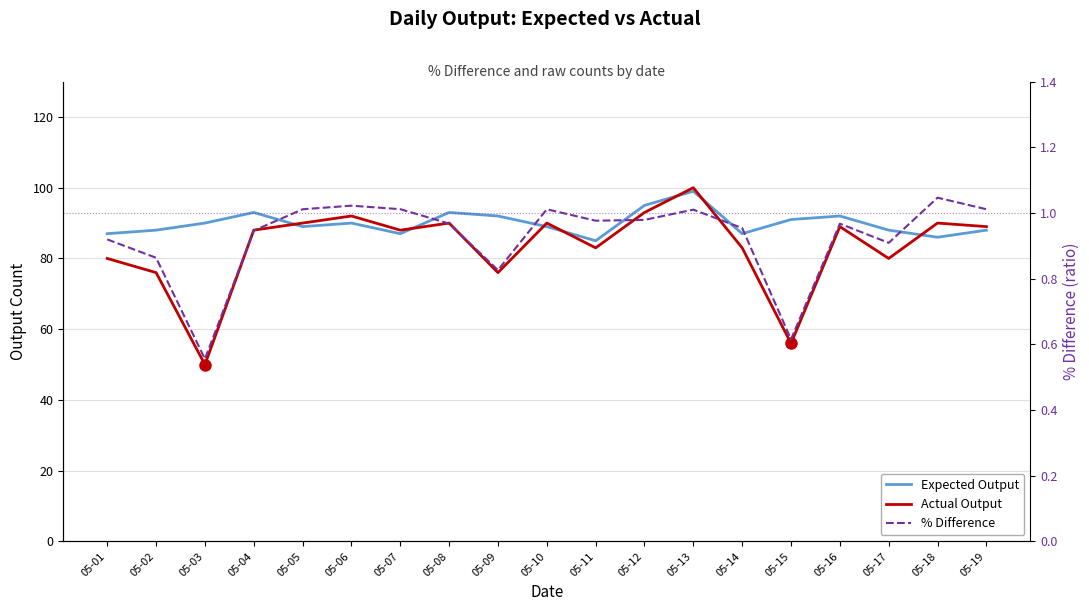

Reading left to right, list all the values displayed in this chart.

Expected Output: 05-01=87.0	05-02=88.0	05-03=90.0	05-04=93.0	05-05=89.0	05-06=90.0	05-07=87.0	05-08=93.0	05-09=92.0	05-10=89.0	05-11=85.0	05-12=95.0	05-13=99.0	05-14=87.0	05-15=91.0	05-16=92.0	05-17=88.0	05-18=86.0	05-19=88.0
Actual Output: 05-01=80.0	05-02=76.0	05-03=50.0	05-04=88.0	05-05=90.0	05-06=92.0	05-07=88.0	05-08=90.0	05-09=76.0	05-10=90.0	05-11=83.0	05-12=93.0	05-13=100.0	05-14=83.0	05-15=56.0	05-16=89.0	05-17=80.0	05-18=90.0	05-19=89.0
% Difference: 05-01=0.9	05-02=0.9	05-03=0.6	05-04=0.9	05-05=1.0	05-06=1.0	05-07=1.0	05-08=1.0	05-09=0.8	05-10=1.0	05-11=1.0	05-12=1.0	05-13=1.0	05-14=1.0	05-15=0.6	05-16=1.0	05-17=0.9	05-18=1.0	05-19=1.0